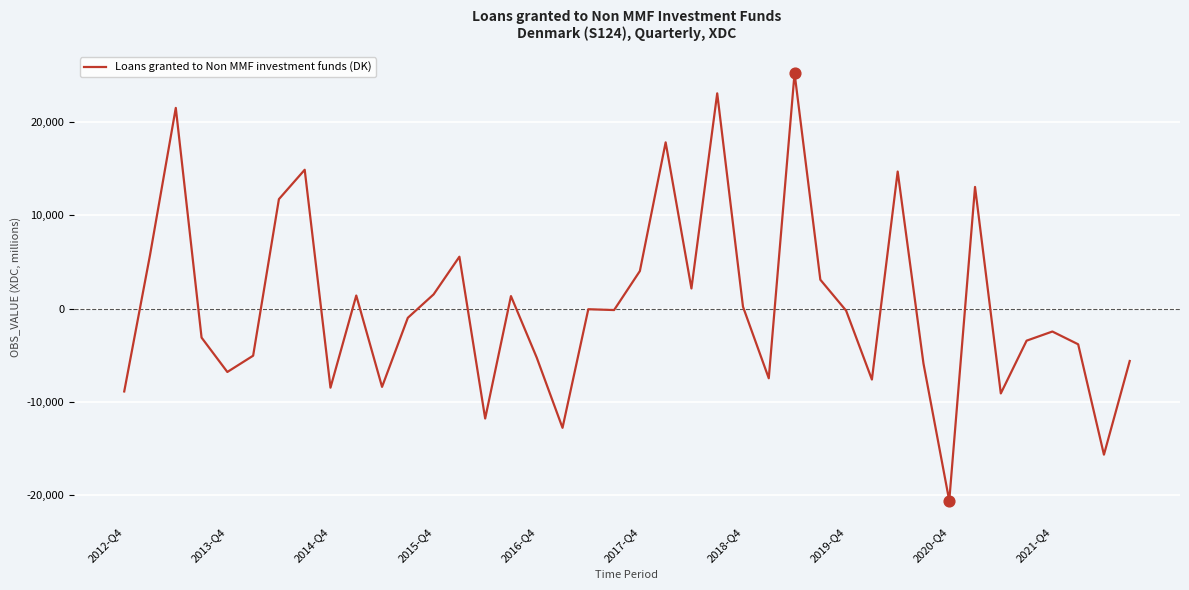

What is the greatest value displayed?

25240